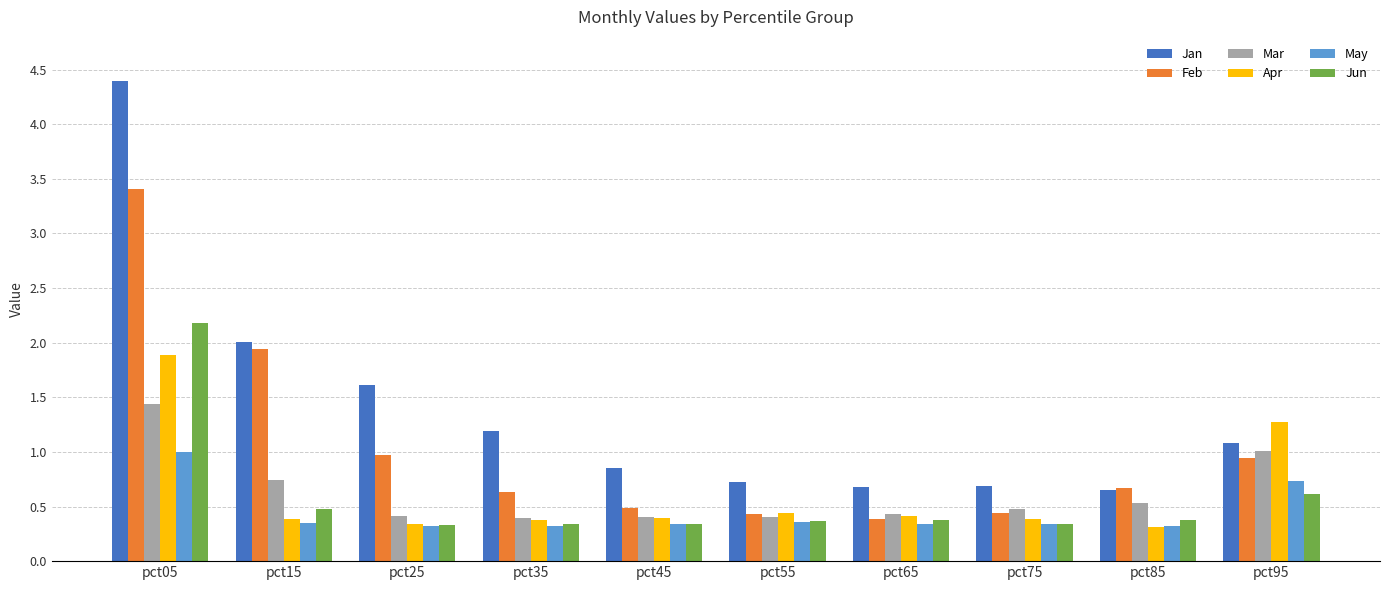

What is the value of the Feb bar at the 5th from the left?

0.5